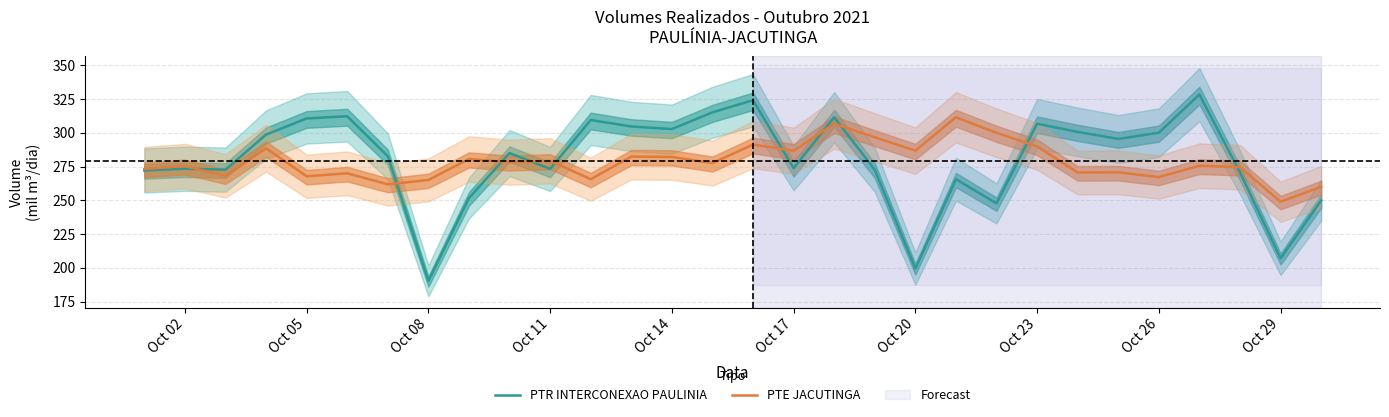

At which label does PTE JACUTINGA reach its minimum?

Oct 29